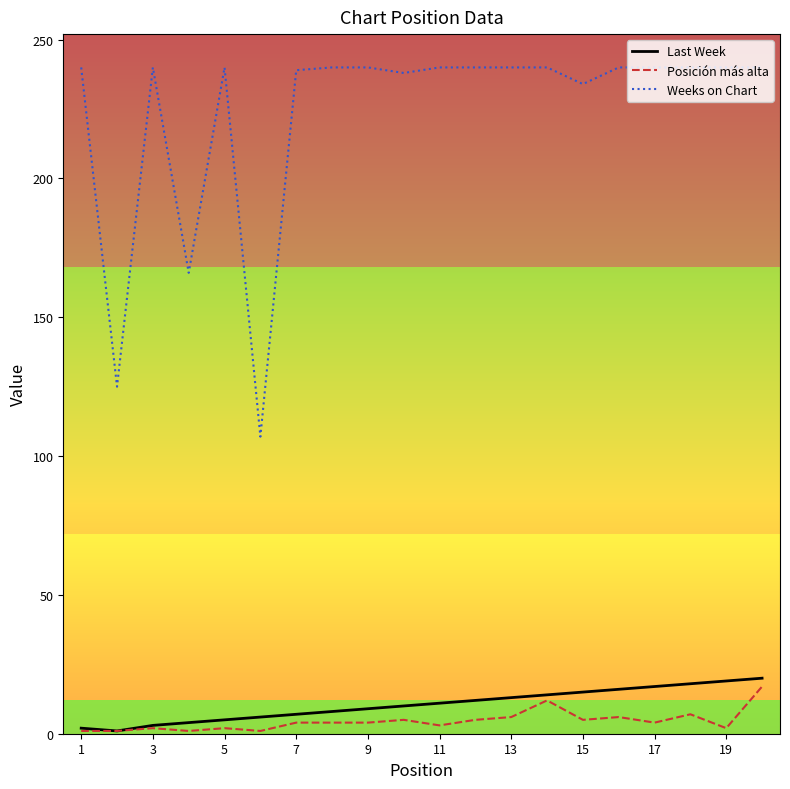

Rank the series by their maximum value, from lowest to highest.

Posición más alta, Last Week, Weeks on Chart